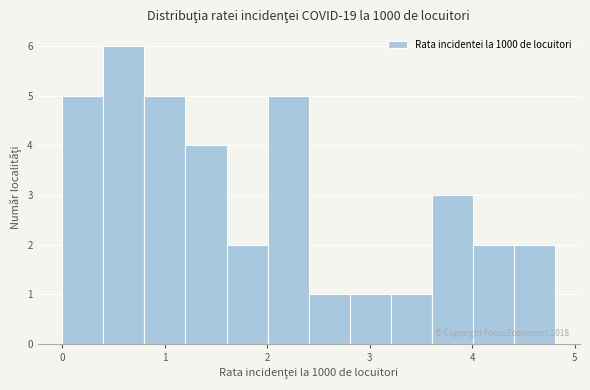

Which range on the x-axis has the tallest bar?

0.4 to 0.8